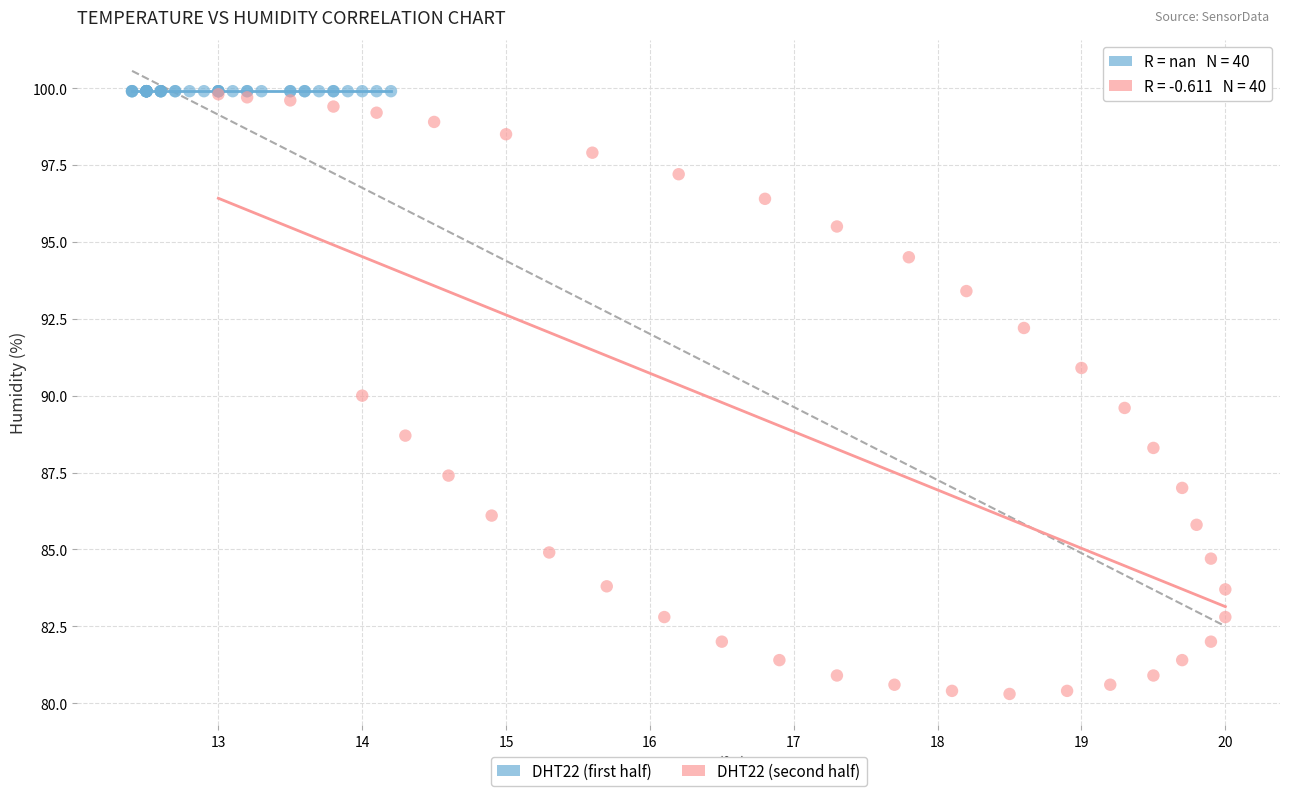

What are all the series names shown in the legend?

DHT22 (first half), DHT22 (second half)